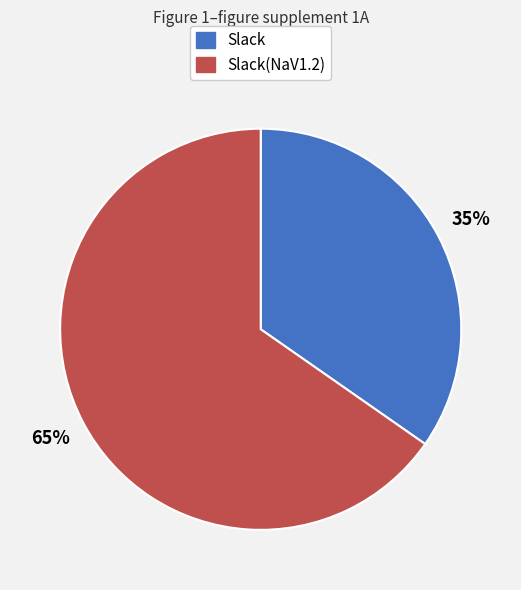

To the nearest percent, what is the average slice percentage?

50%